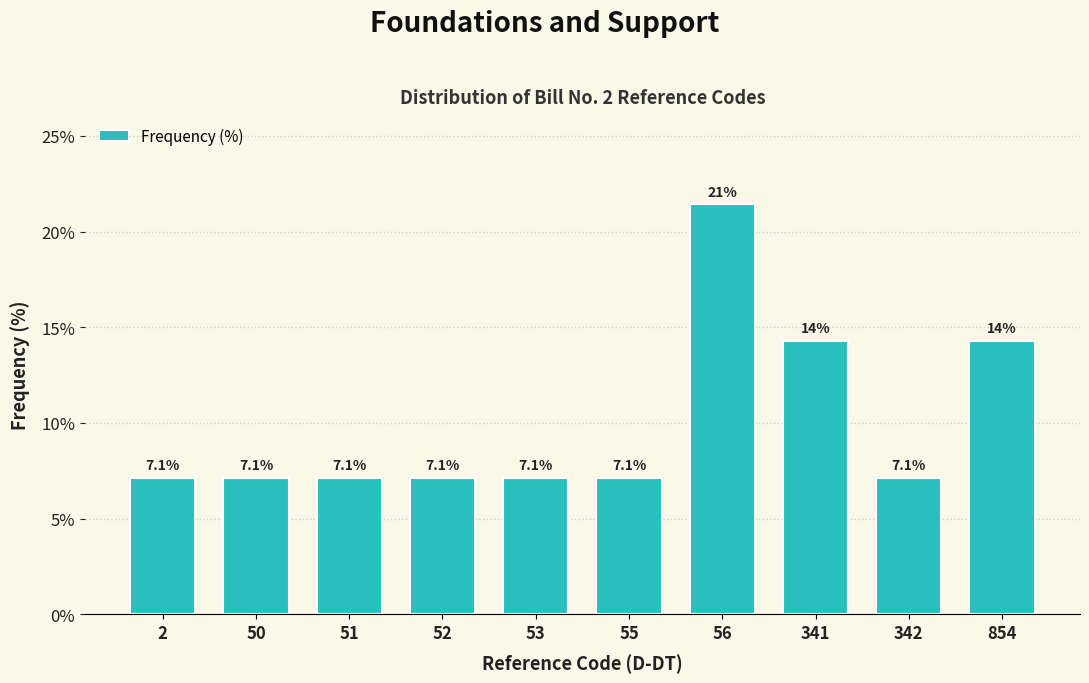

Reading right to left, transcribe all the data shown in this chart.

14.3	7.1	14.3	21.4	7.1	7.1	7.1	7.1	7.1	7.1